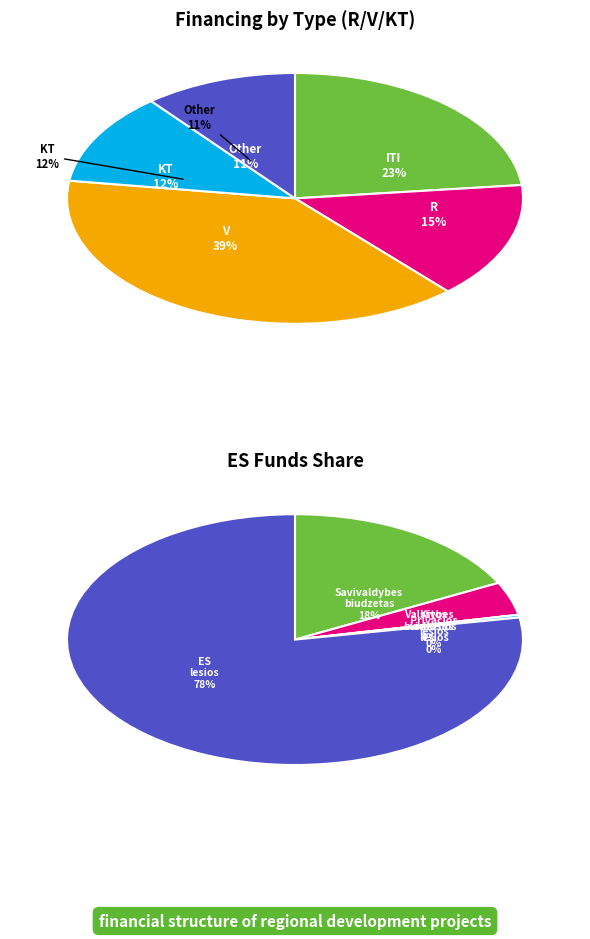

To the nearest percent, what portion does V represent?

39%